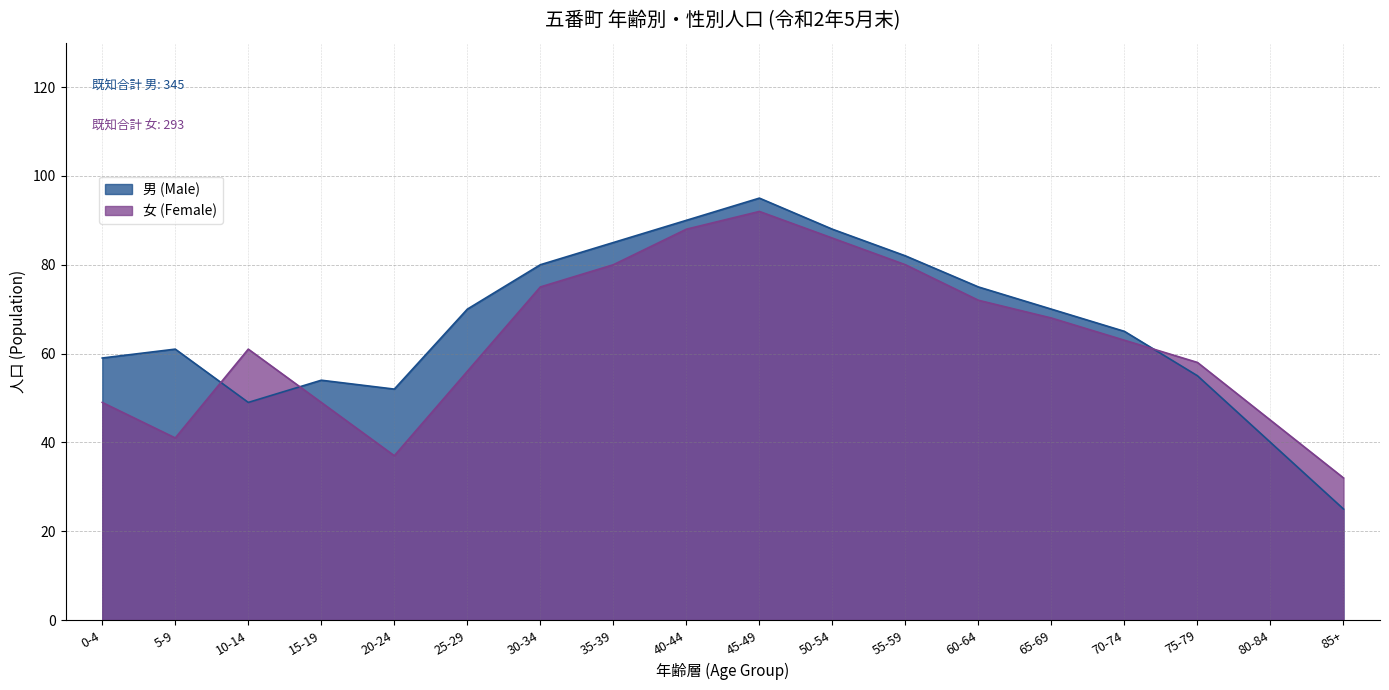

At 10-14, list the series in order from smallest to largest.

男 (Male), 女 (Female)